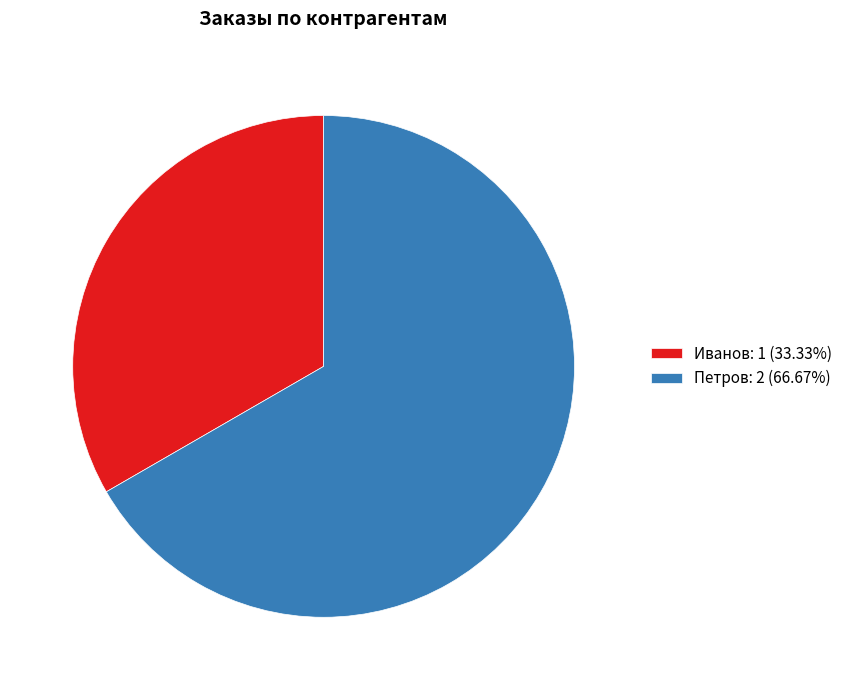

Which slice is the smallest?

Иванов